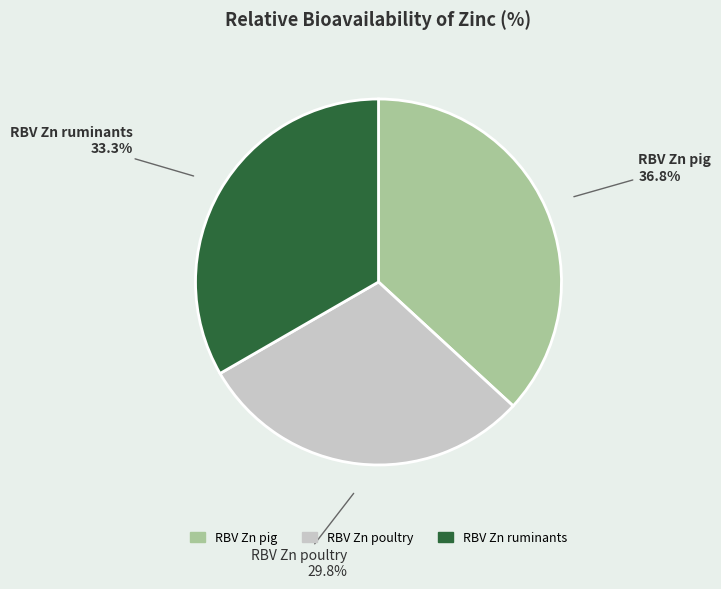

To the nearest percent, what is the combined percentage of RBV Zn ruminants and RBV Zn pig?

70%